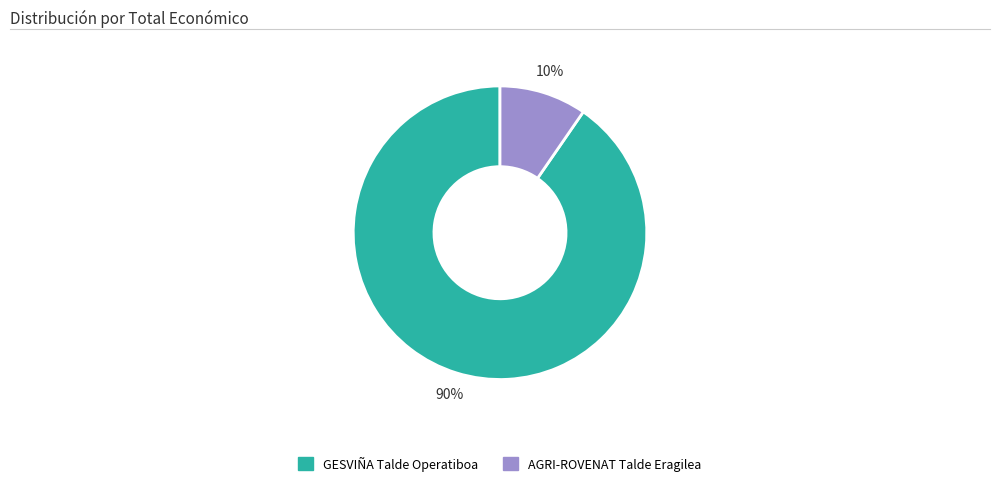

Is it true that AGRI-ROVENAT Talde Eragilea is 10% of the pie?

True